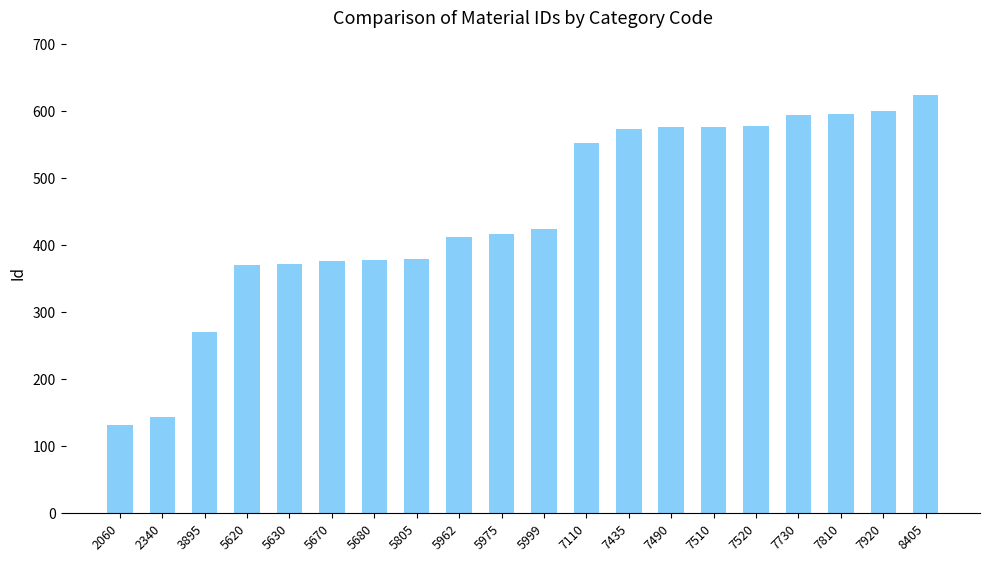

What value does the data have at 7110, to the nearest 50?

550